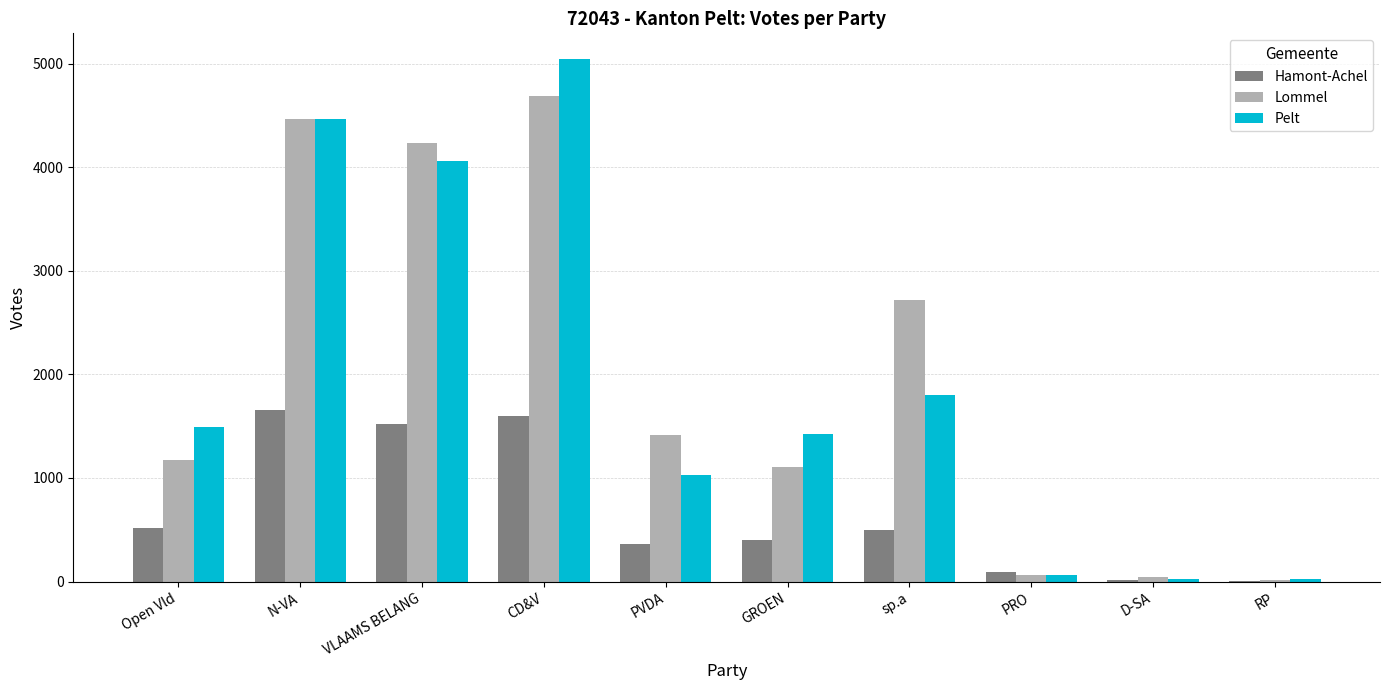

Which series changed the most between Open Vld and VLAAMS BELANG?

Lommel